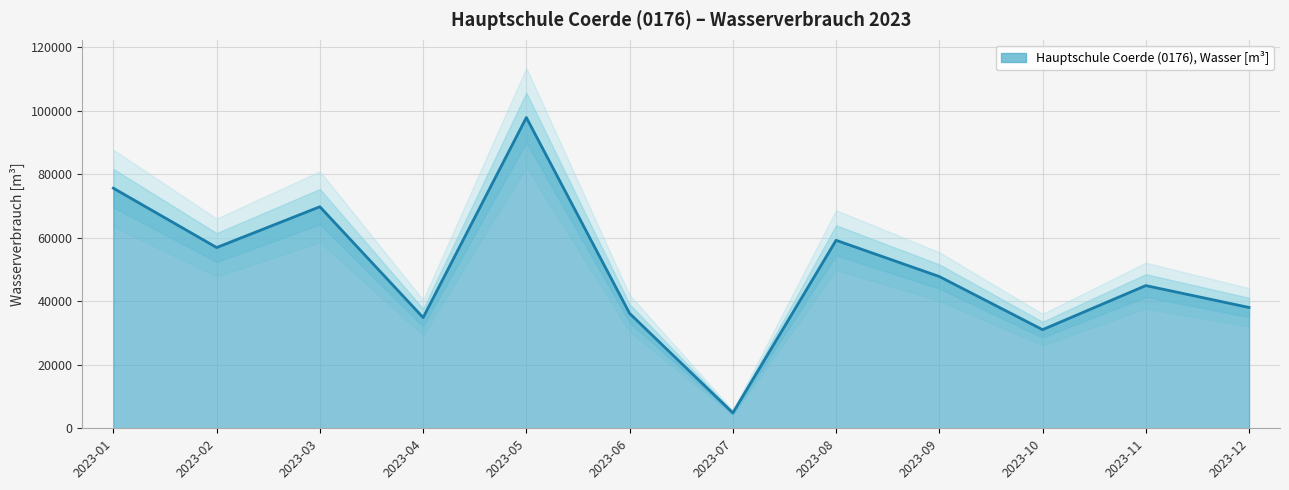

Where is the data nearest to the value 51345?

2023-09